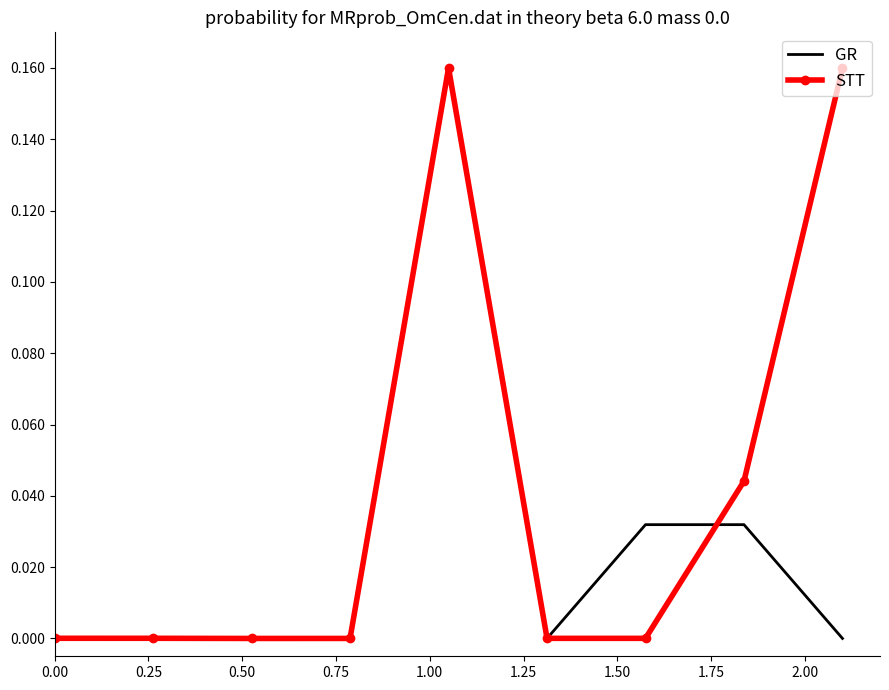

True or false: STT and GR intersect in this chart.

True